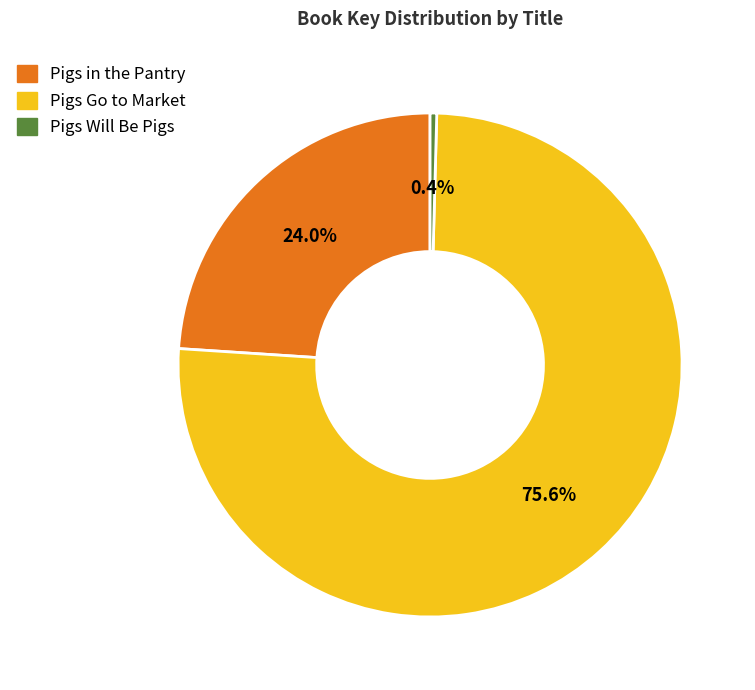

What is the largest slice in the pie chart?

Pigs Go to Market